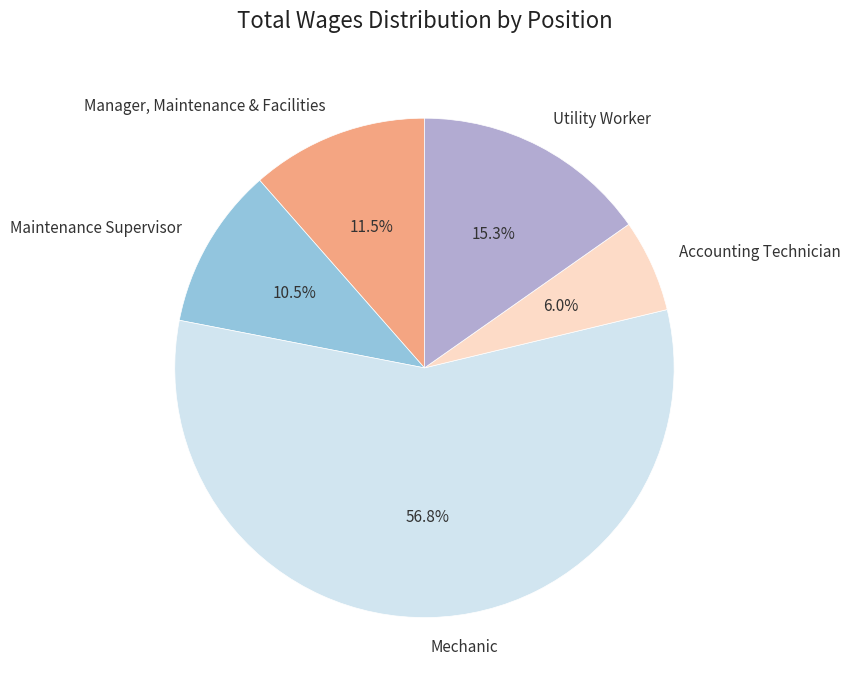

Does Utility Worker account for over 50% of the chart?

No